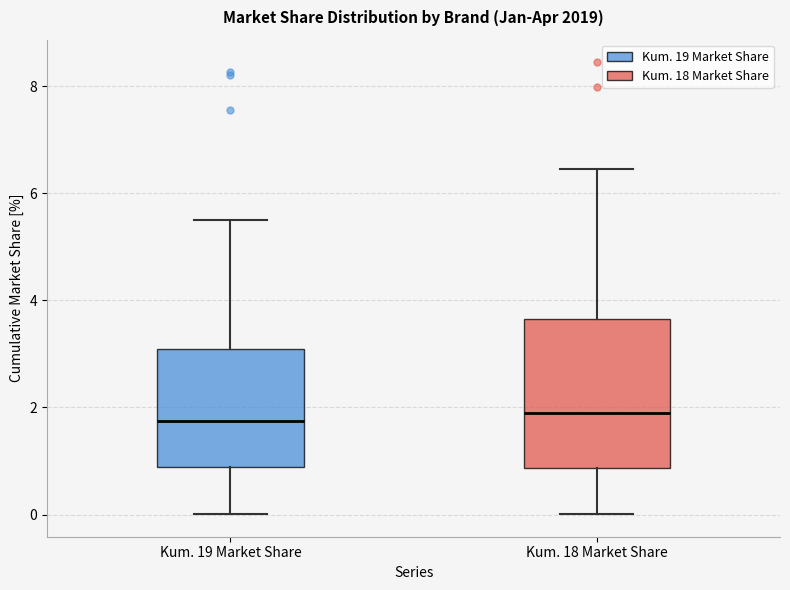

Reading left to right, read every box against the y-axis: the position of its median line, the range the box covers, and the ends of its whiskers. The values are not printed on the chart, so give them approximately, as read against the axis.

Kum. 19 Market Share: median 1.8, box 0.8 to 3.0, whiskers 0.0 to 5.4
Kum. 18 Market Share: median 1.8, box 0.8 to 3.6, whiskers 0.0 to 6.4